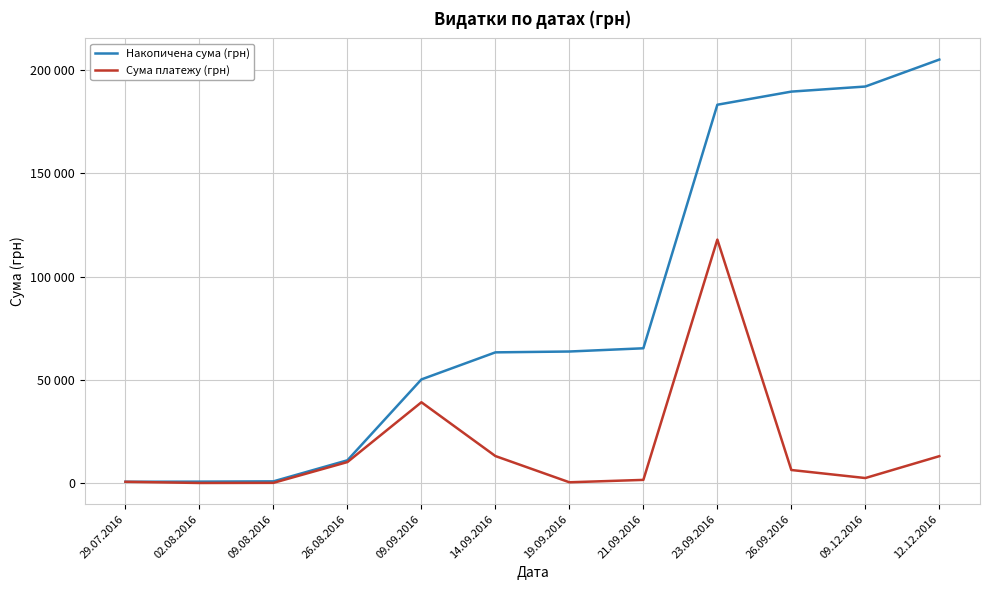

True or false: Накопичена сума (грн) and Сума платежу (грн) intersect in this chart.

False